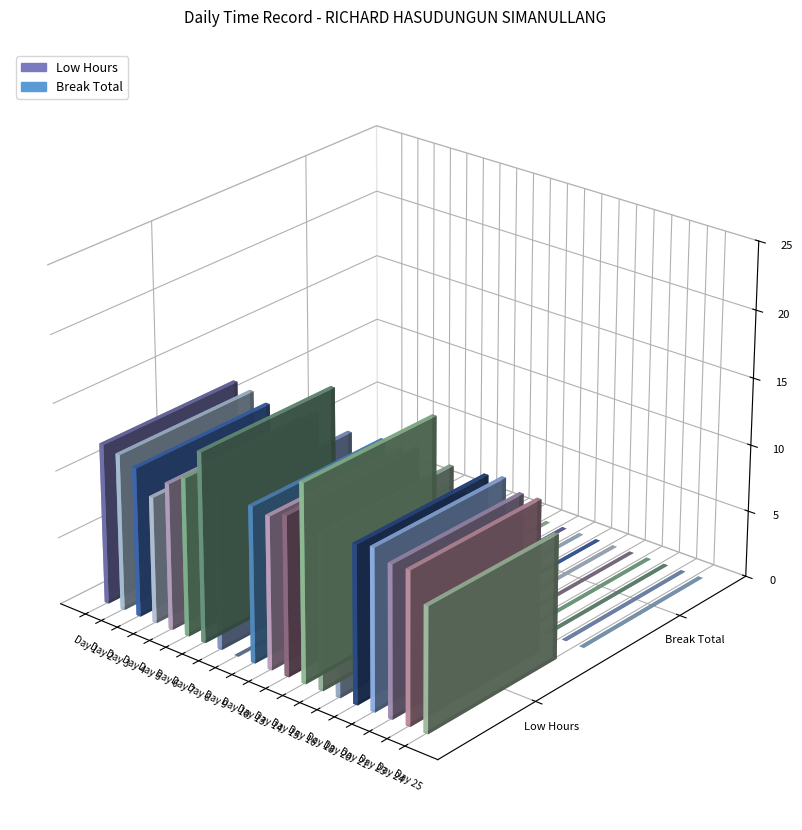

Which series has the largest range (max minus min)?

Low Hours